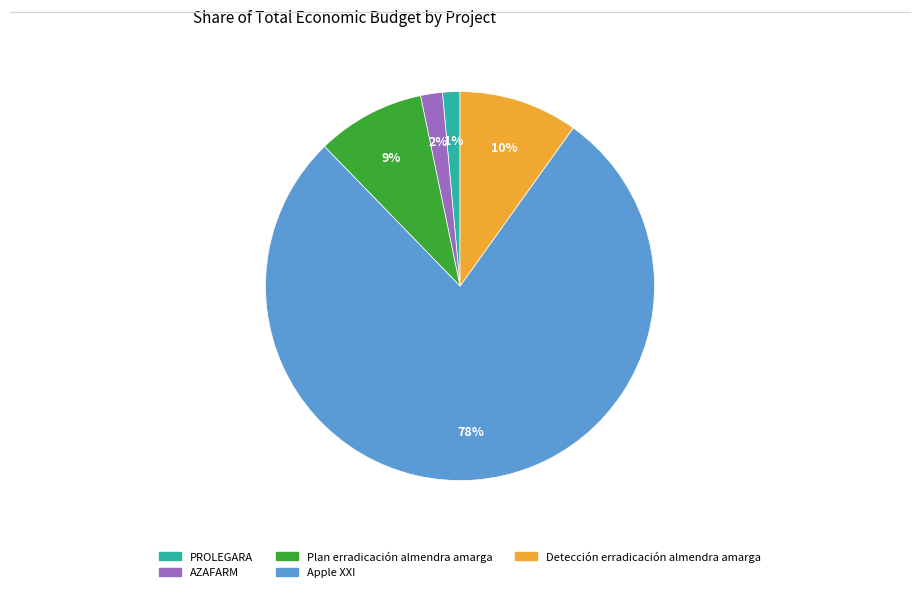

What is the majority slice?

Apple XXI